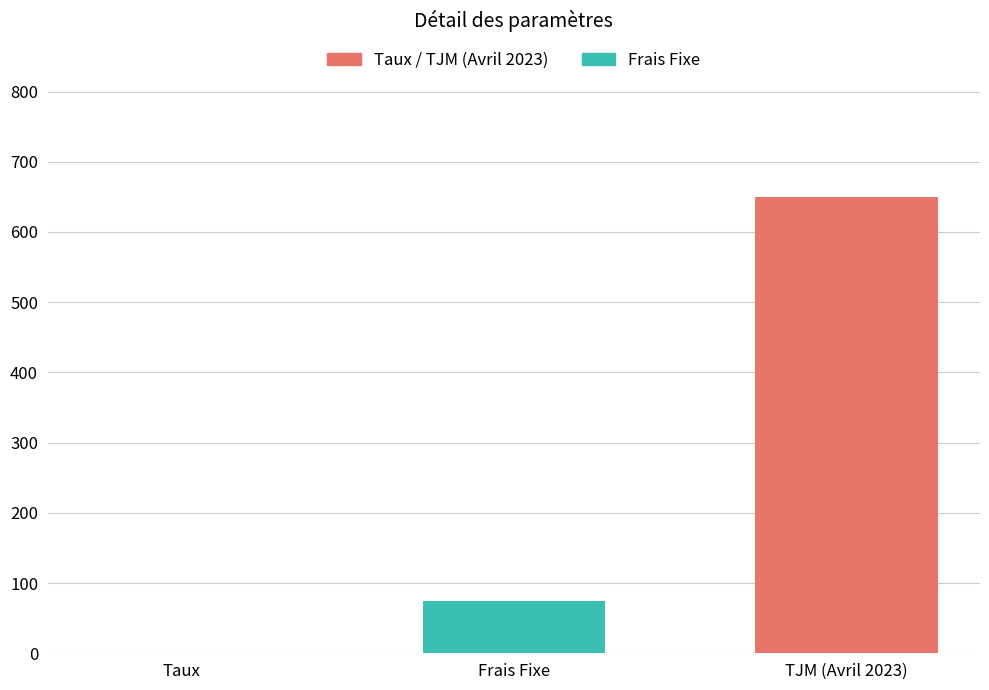

Which has a higher value, Taux or Frais Fixe?

Frais Fixe